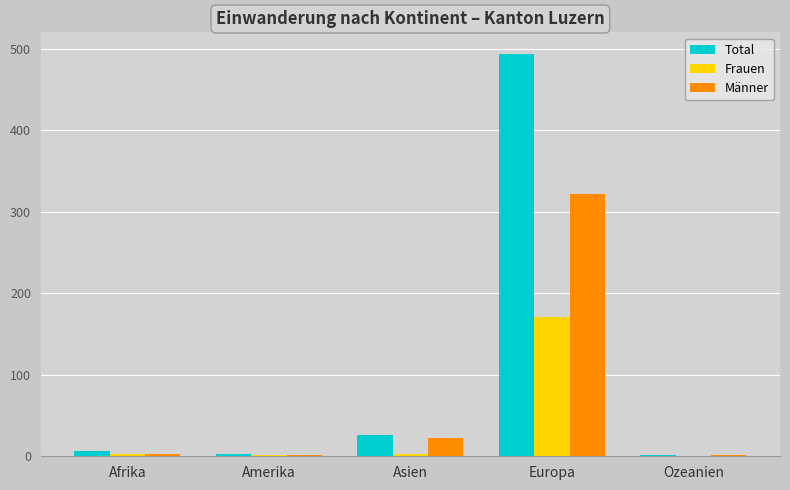

How many categories are shown in the chart?

5